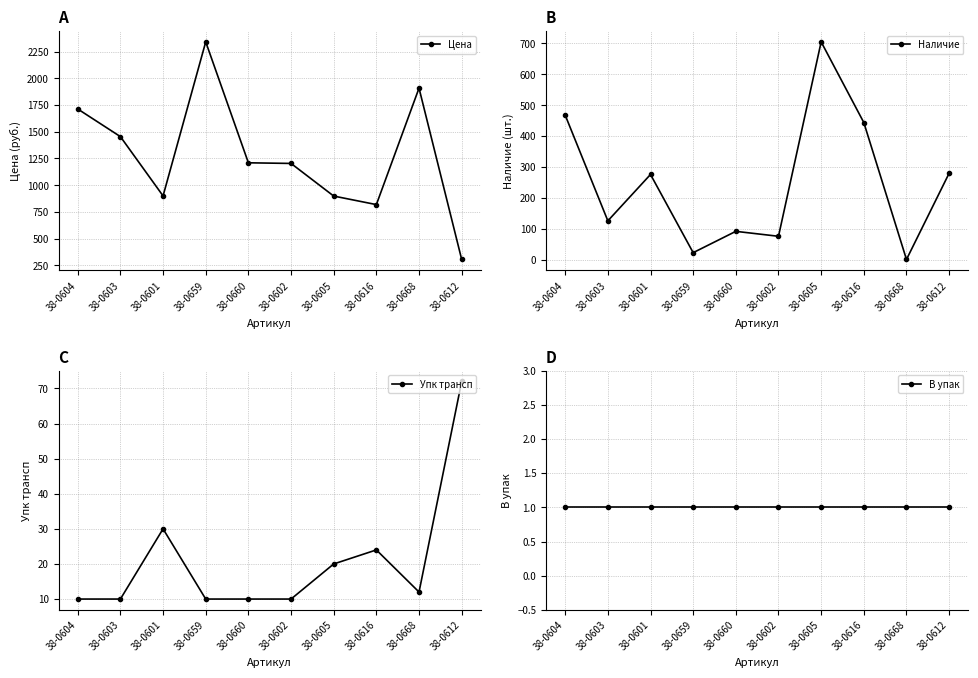

True or false: Цена and В упак cross at least once.

False